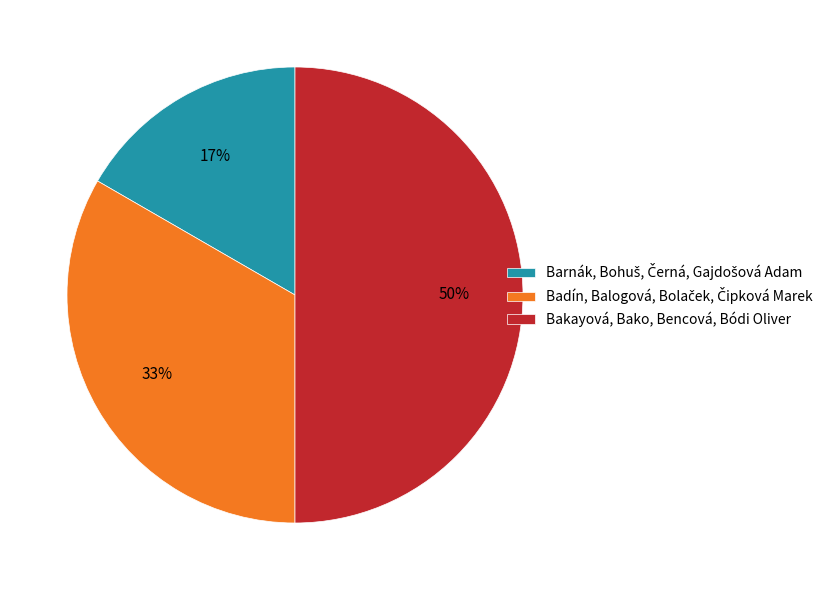

To the nearest percent, what is the difference between the largest and smallest slice percentages?

33%